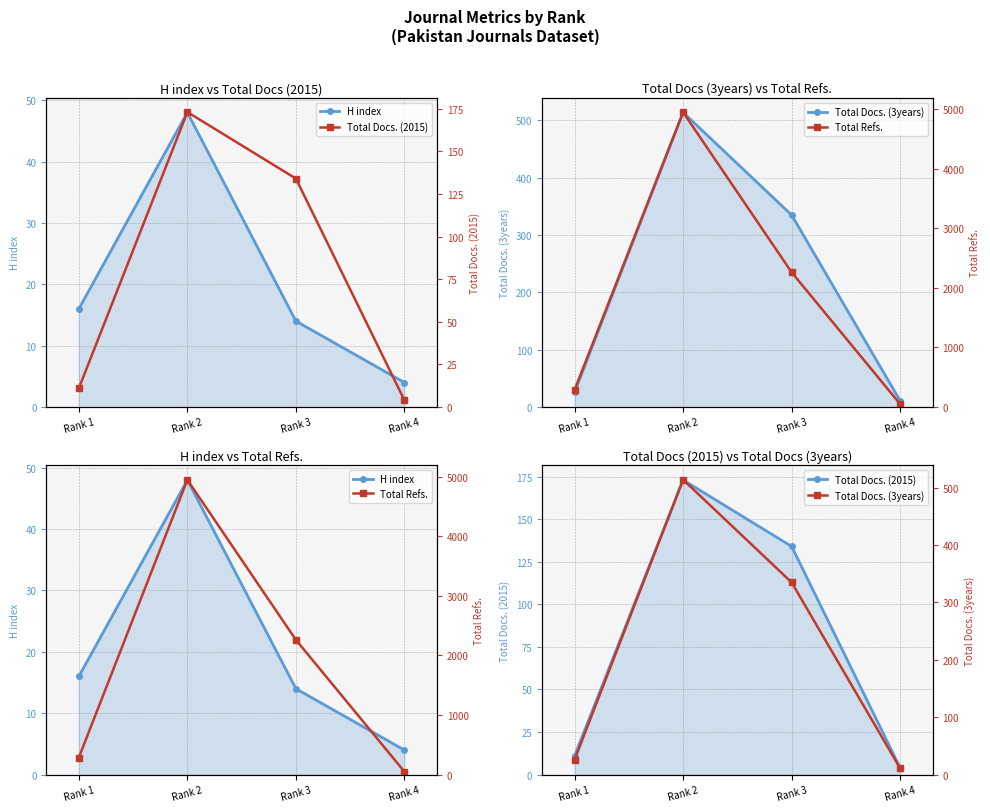

Does the chart display data point markers on the line(s)?

Yes